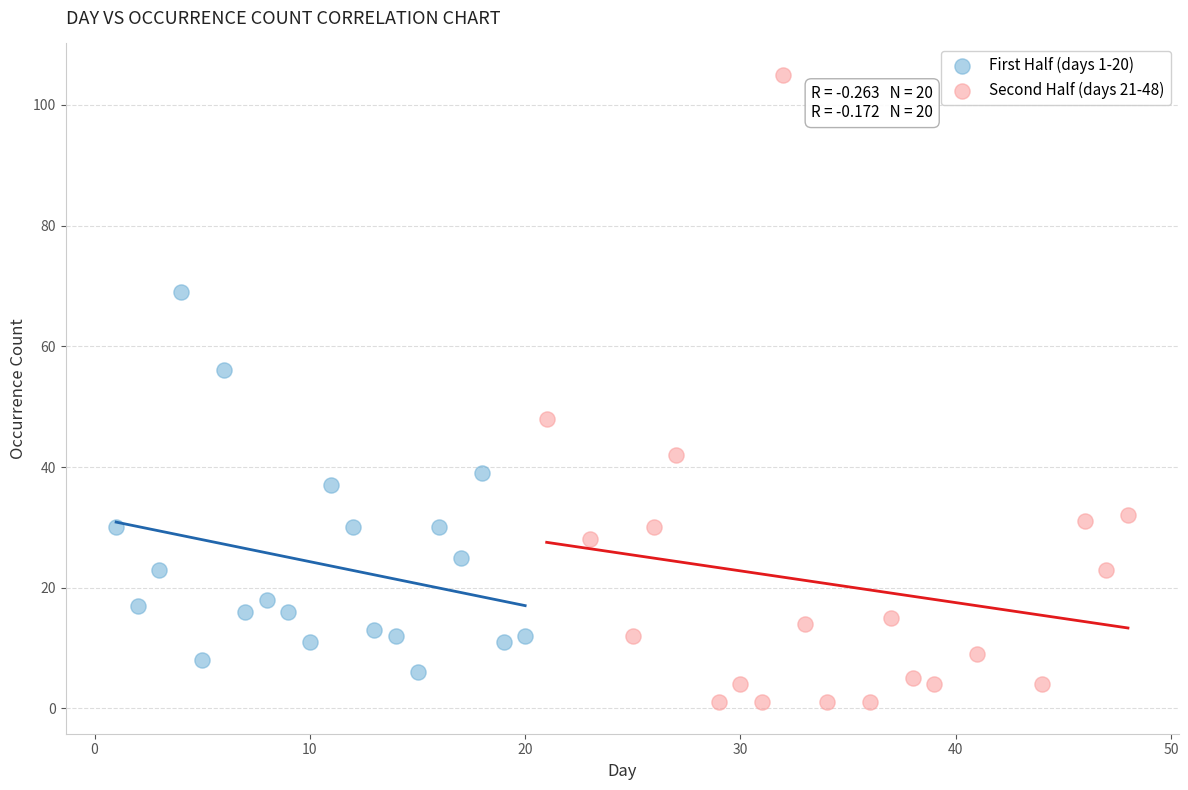

Which series contains the lowest Y value?

Second Half (days 21-48)